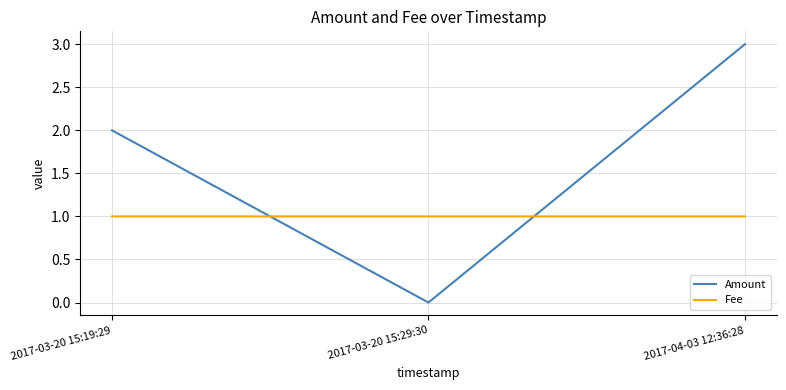

Is it true that Fee equals 1.0 at 2017-03-20 15:29:30?

True